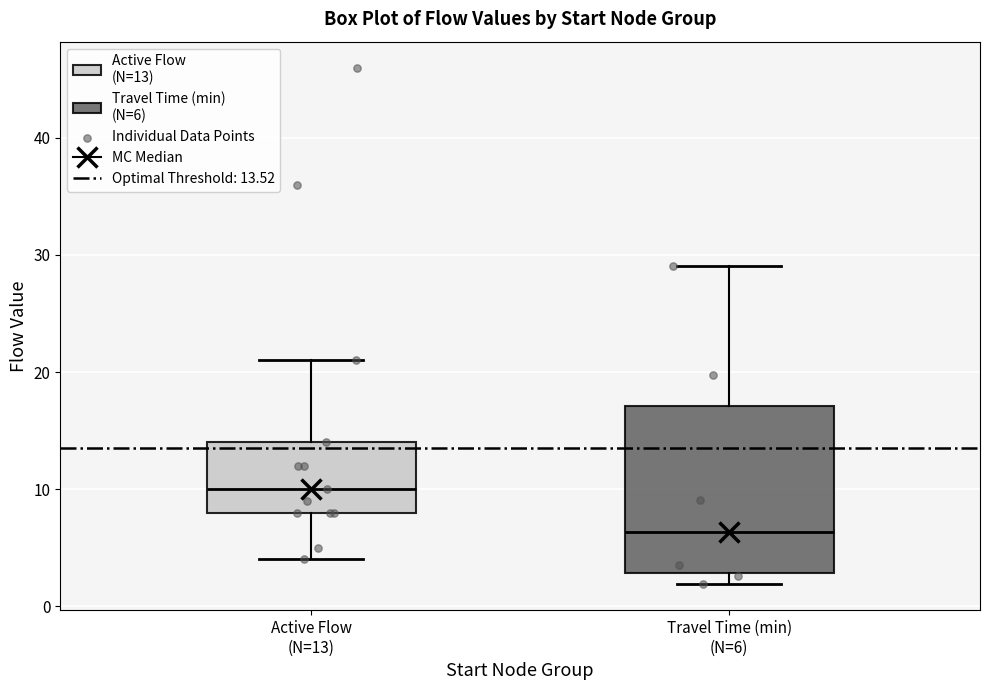

Reading left to right, transcribe this box plot: for each box, give where its median line is, the range the box spans, and where its two whiskers end, as read against the y-axis. The values are not printed on the chart, so give them approximately, as read against the axis.

Active Flow (N=13): median 10, box 8 to 14, whiskers 4 to 21
Travel Time (min) (N=6): median 6, box 3 to 17, whiskers 2 to 29